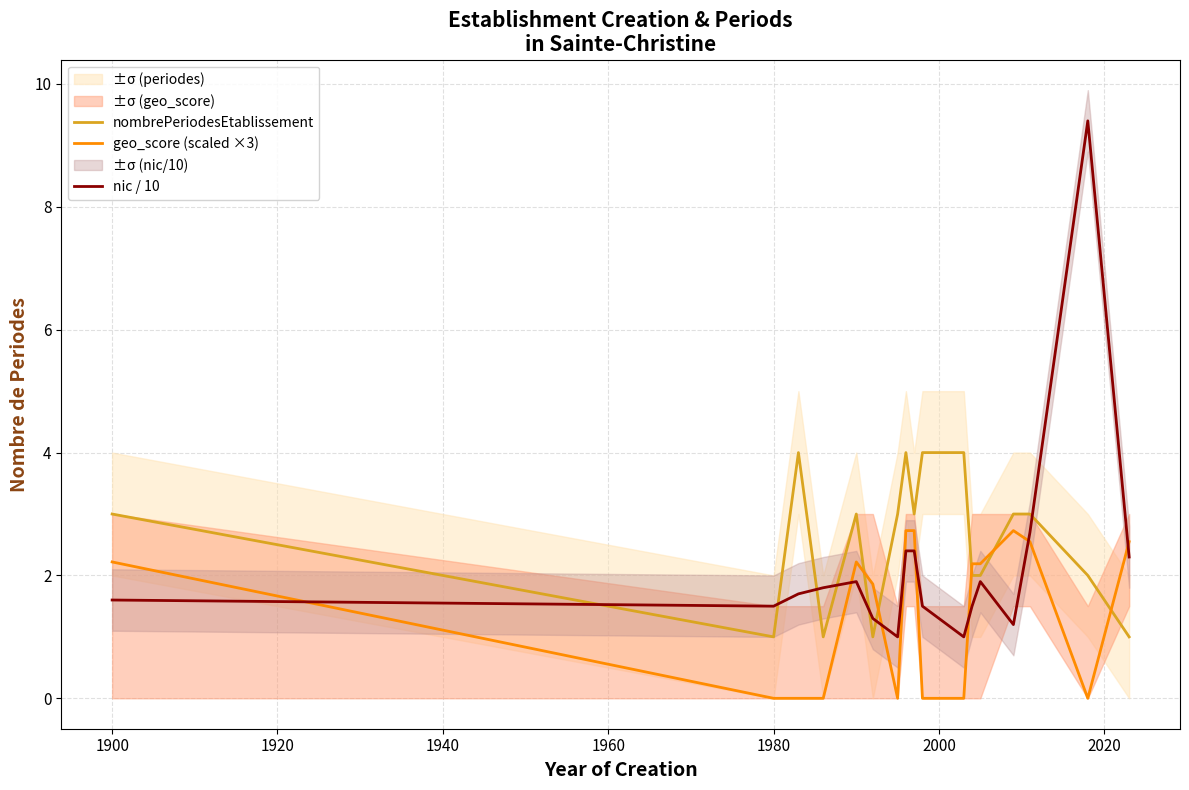

Is it true that geo_score (scaled ×3) equals 0.9 at 1900?

False